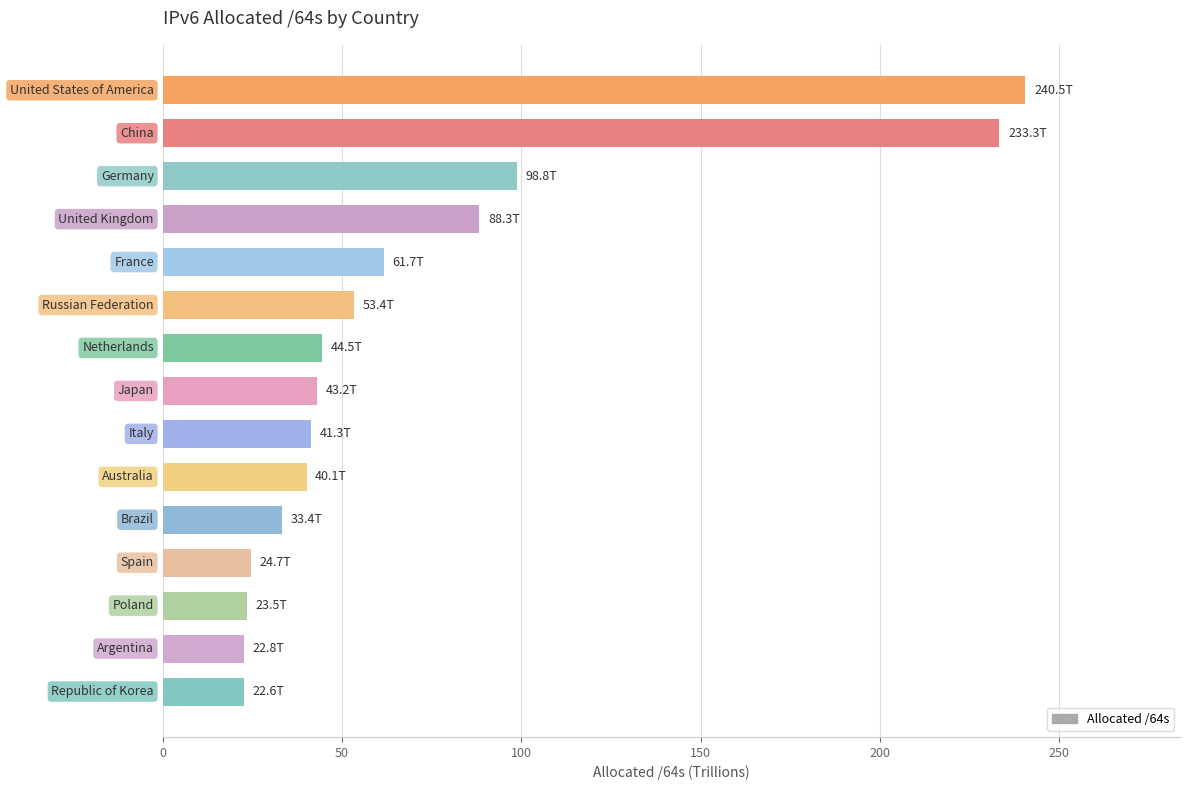

What is the value of the 5th bar from the top?

61.7